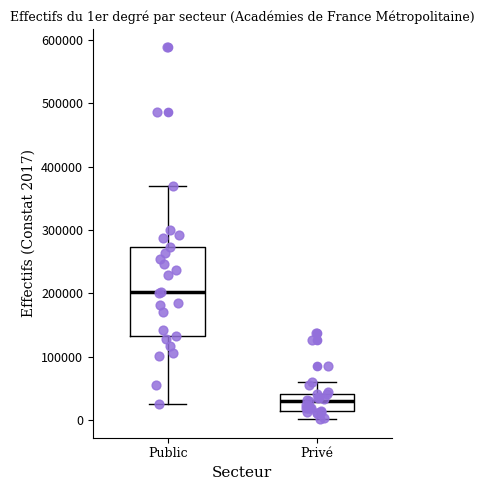

Which box's median line is the lowest?

Privé